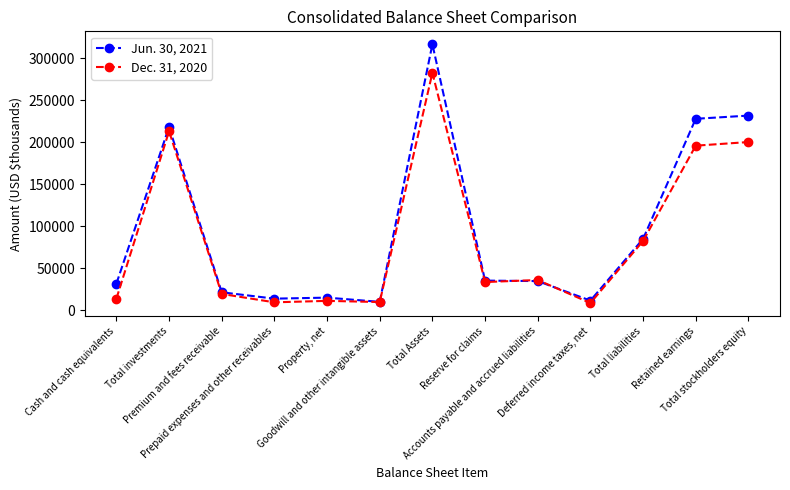

What is the greatest value displayed?

316939